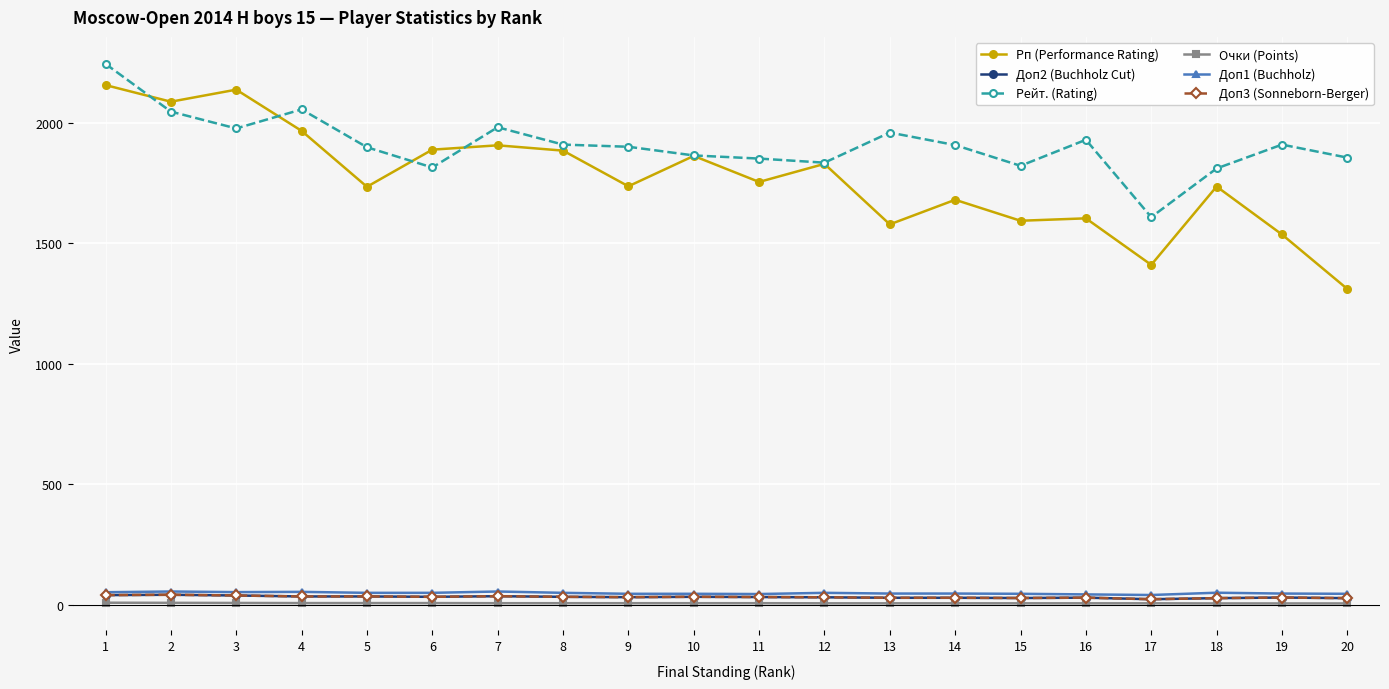

True or false: Доп2 (Buchholz Cut) has a value of 22.3 at 1.

False